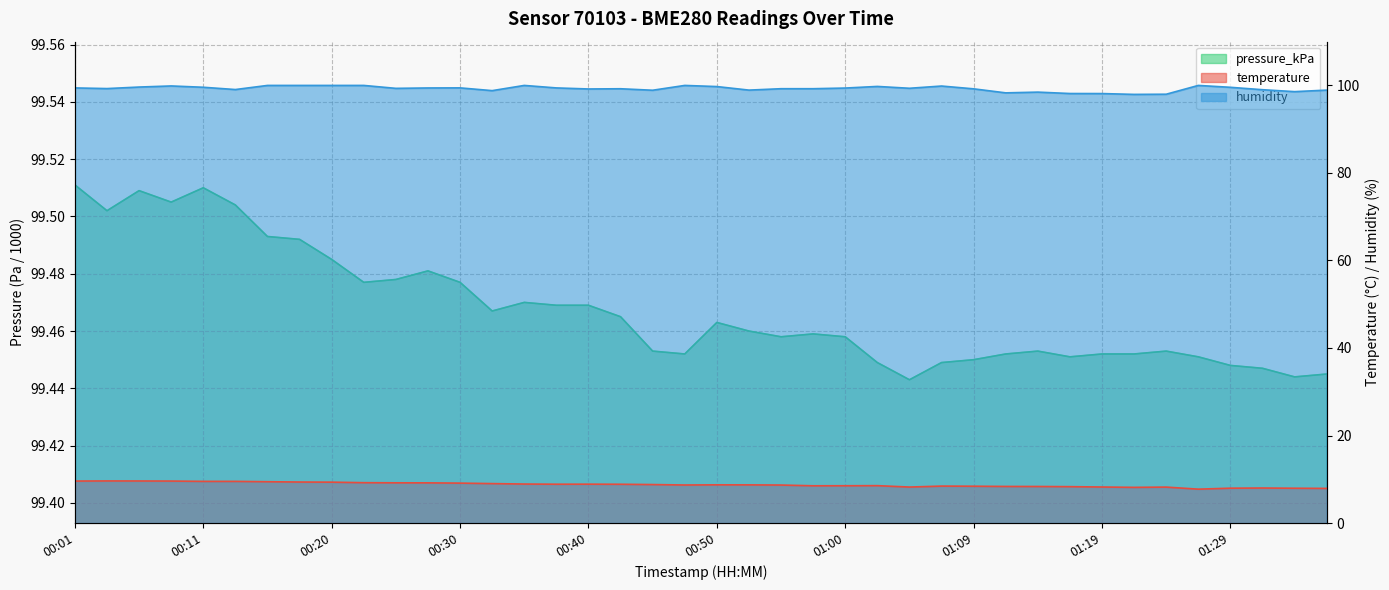

What is the sum of all humidity values?

3970.5